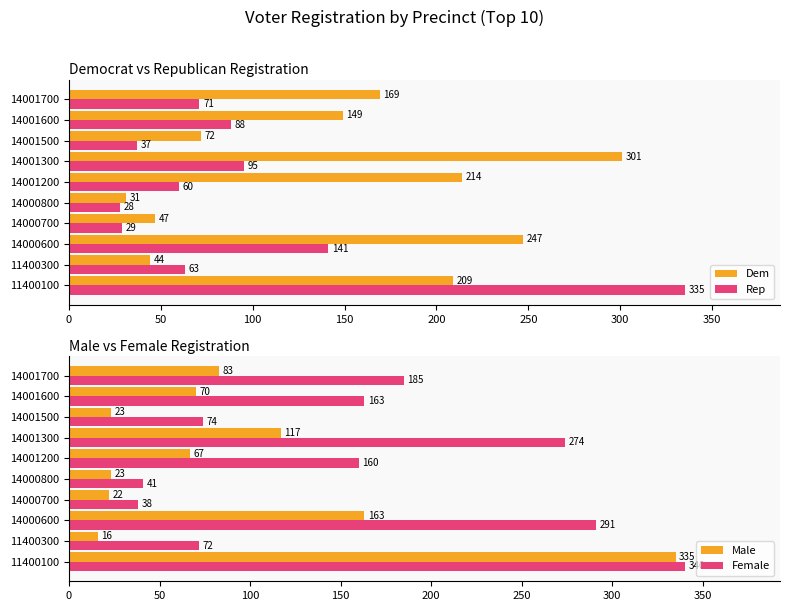

How many data points in Male are less than 70?

5